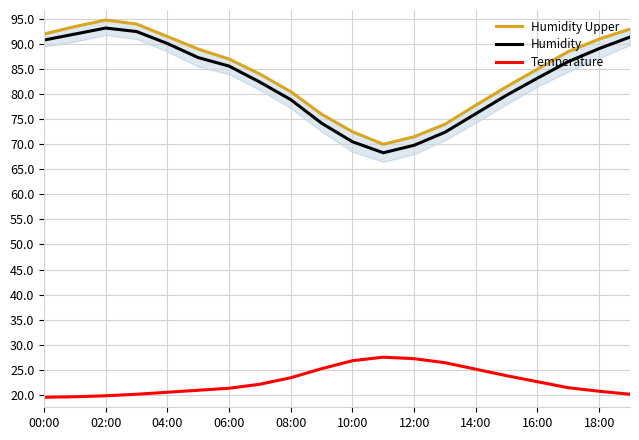

Does the chart have visible grid lines?

Yes